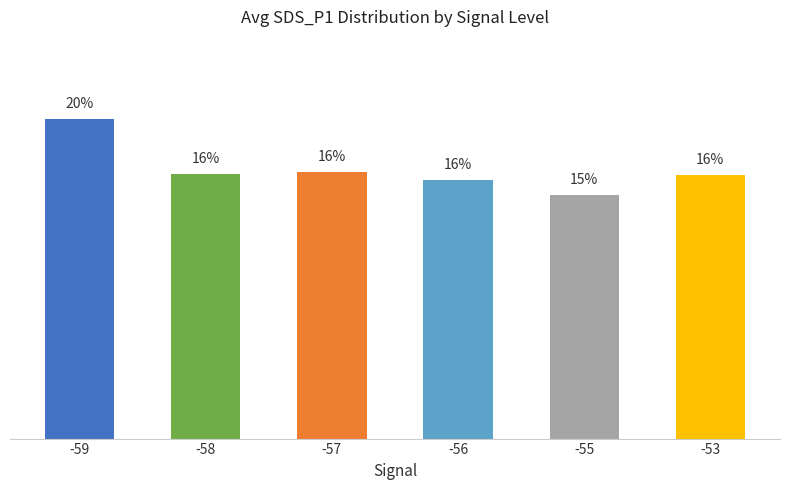

Are the bars horizontal?

No